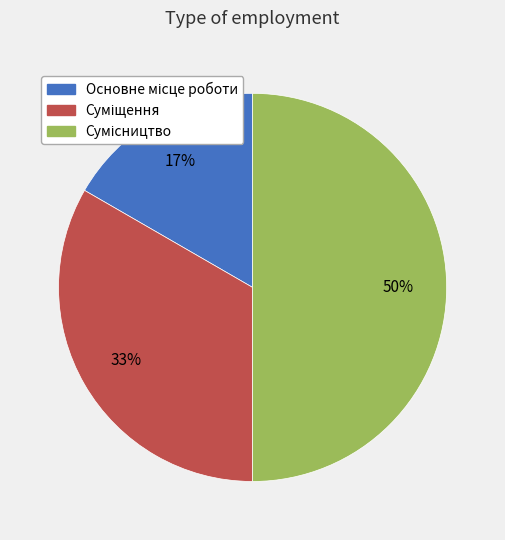

How many slices are in this pie chart?

3